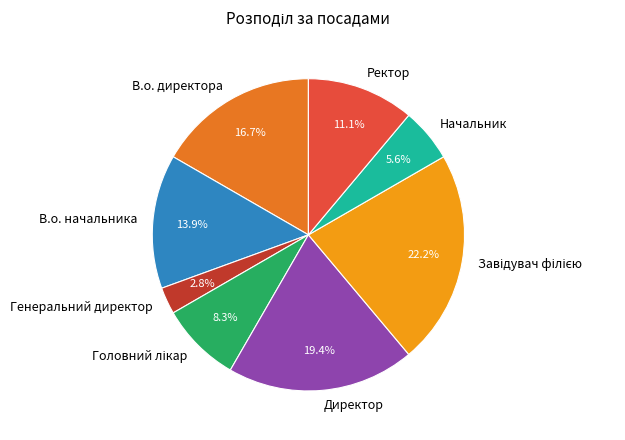

To the nearest percent, what percentage of the pie is Ректор?

11%